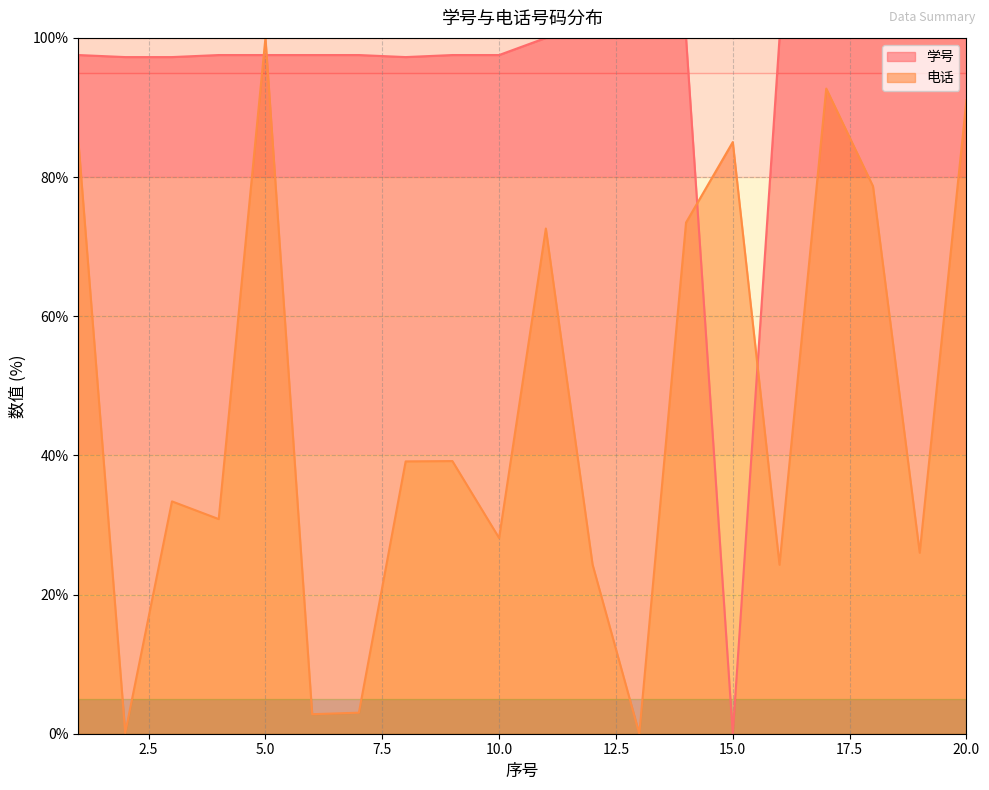

At how many categories does at least one series exceed 18?

20